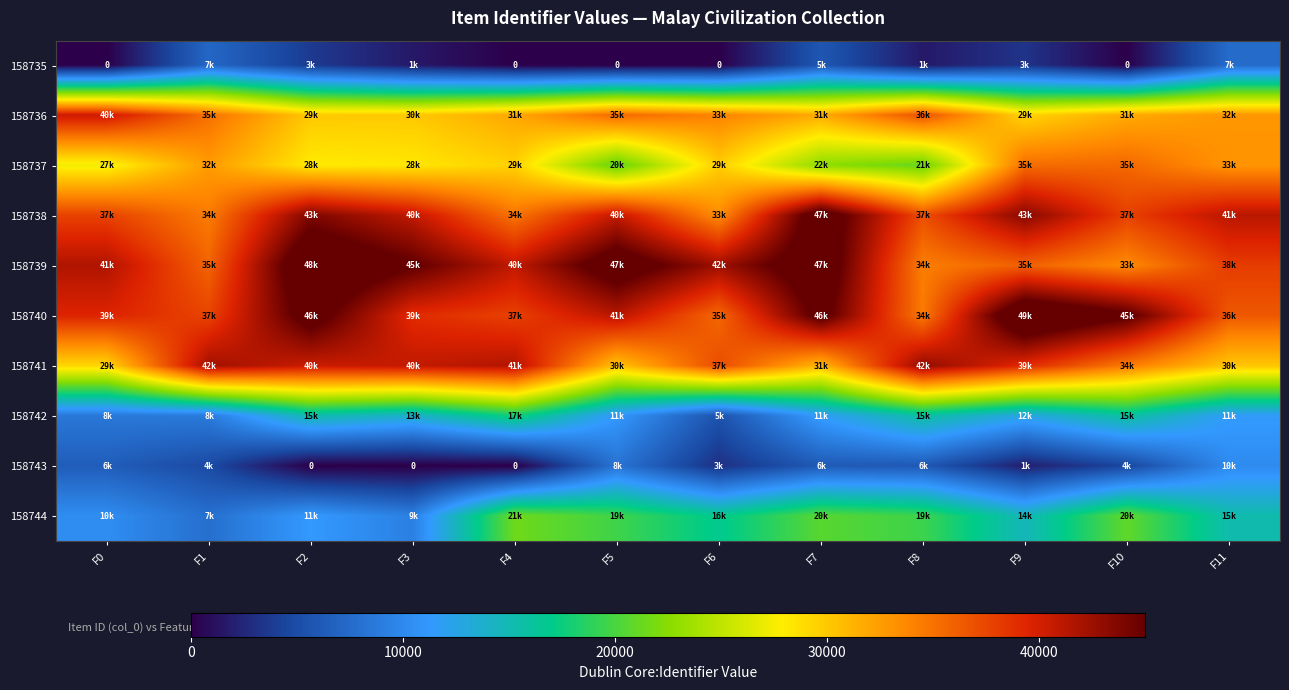

Which category has the highest value in the 158741 series?

F8